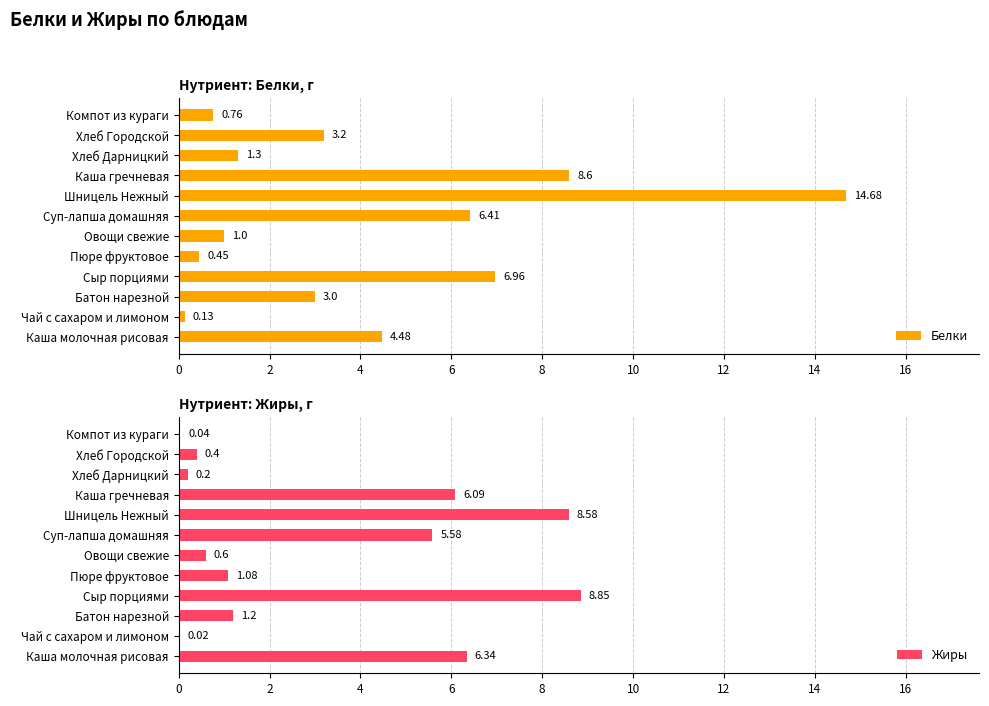

Which category has the lowest value in the Белки series?

Чай с сахаром и лимоном